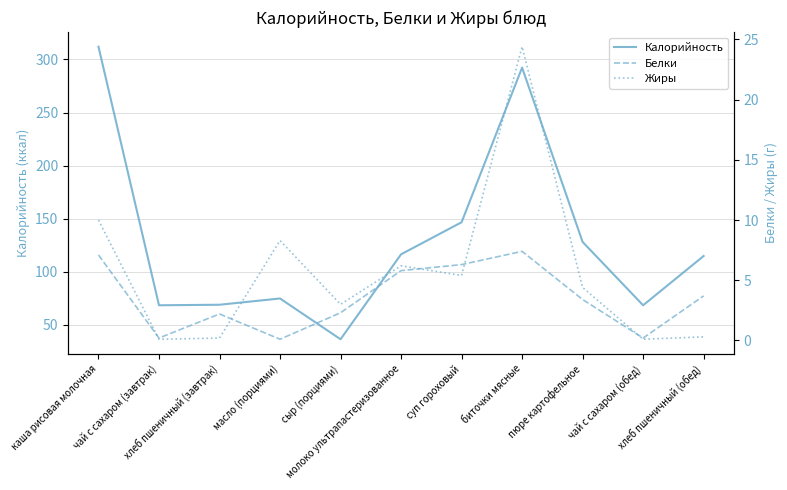

Rank the series by their maximum value, from highest to lowest.

Калорийность, Жиры, Белки